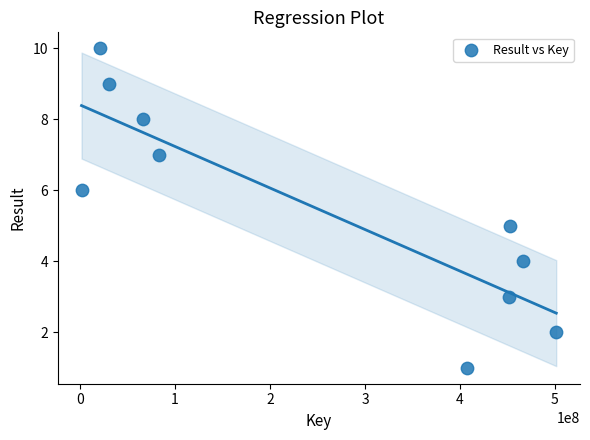

What is the average X value?

248258127